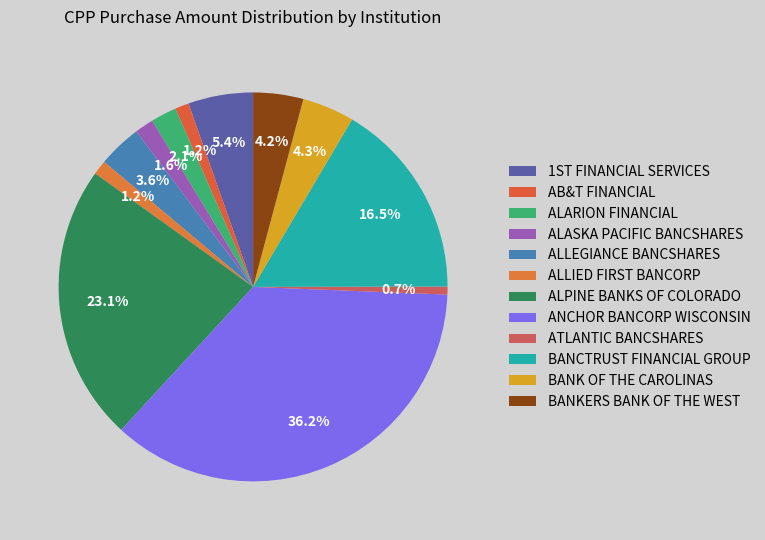

How many segments does this pie chart have?

12